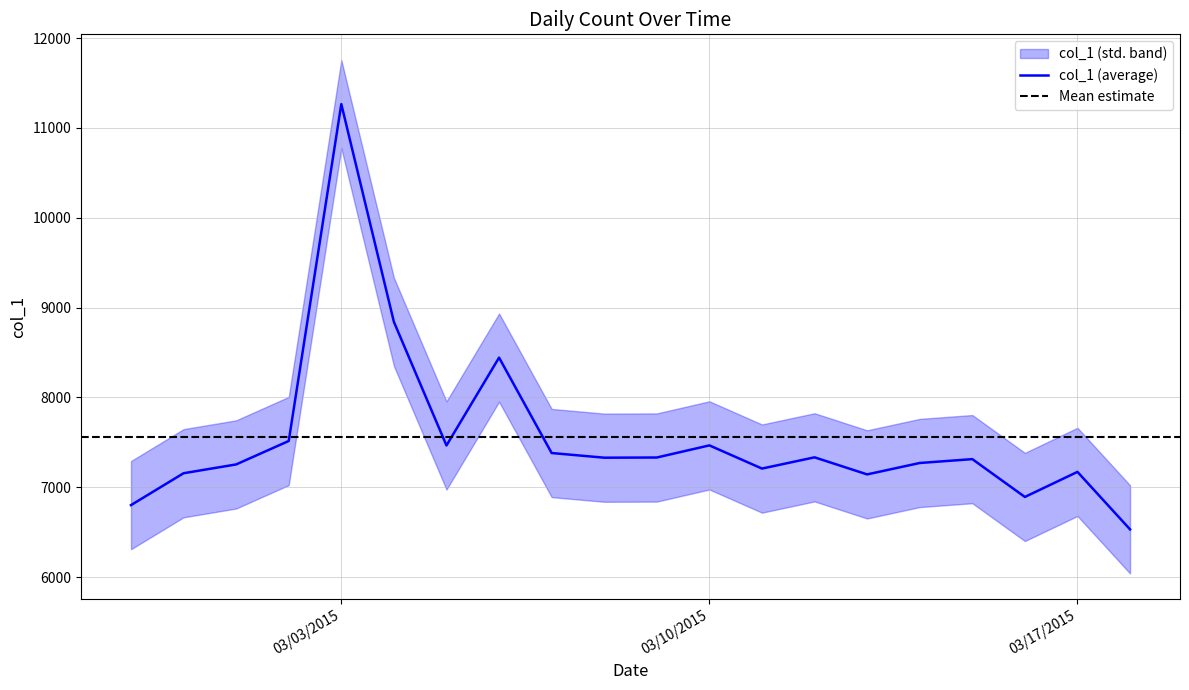

True or false: there are more than 2 points higher than both neighbors.

True